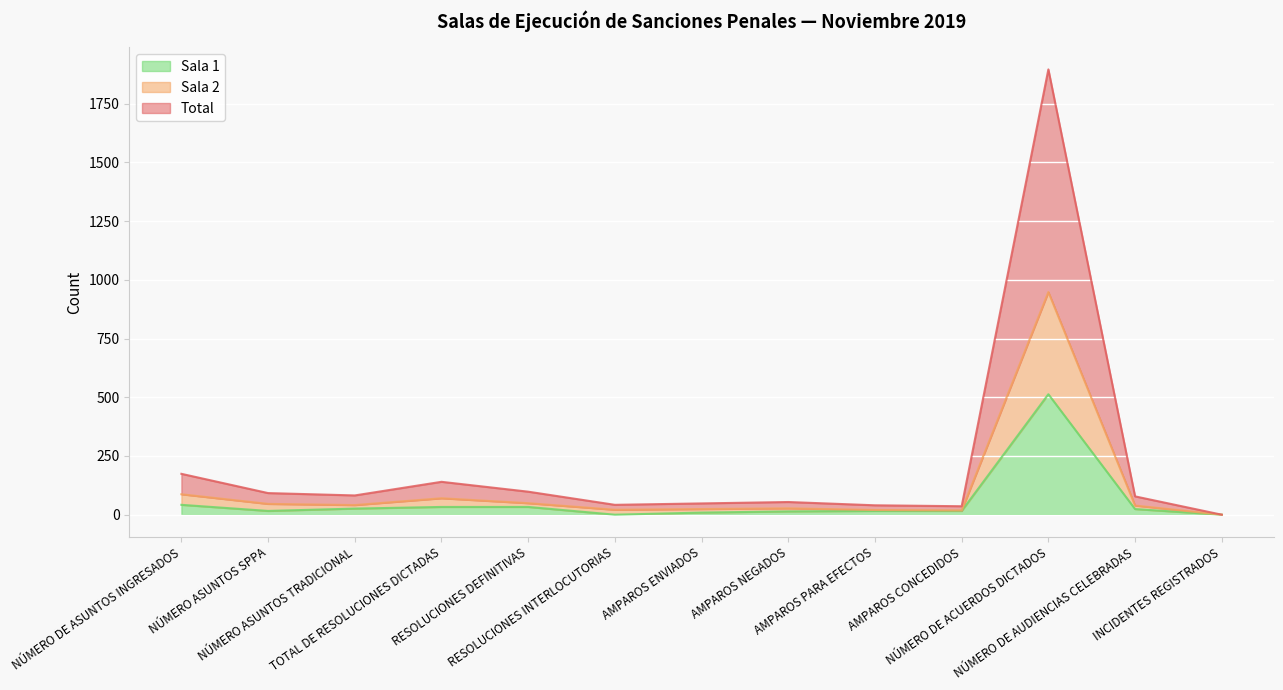

Which series has the widest spread of values?

Total